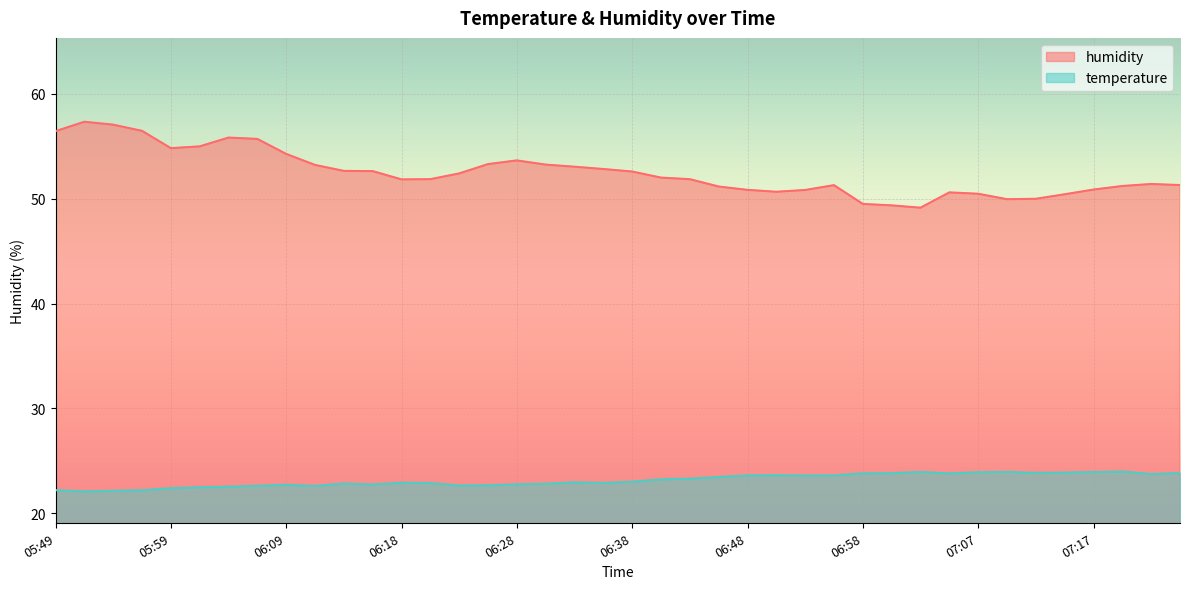

Reading left to right, what are all the values shown in this chart?

temperature: 05:49=22.2	05:52=22.1	05:54=22.1	05:56=22.2	05:59=22.4	06:01=22.5	06:04=22.5	06:06=22.6	06:09=22.7	06:11=22.6	06:13=22.8	06:16=22.8	06:18=22.9	06:21=22.9	06:23=22.6	06:26=22.7	06:28=22.8	06:30=22.8	06:33=22.9	06:35=22.9	06:38=23.0	06:40=23.2	06:43=23.3	06:46=23.5	06:48=23.6	06:50=23.6	06:53=23.6	06:55=23.6	06:58=23.8	07:00=23.8	07:03=23.9	07:05=23.8	07:07=23.9	07:10=23.9	07:12=23.9	07:15=23.9	07:17=23.9	07:20=24.0	07:22=23.7	07:24=23.8
humidity: 05:49=56.5	05:52=57.4	05:54=57.1	05:56=56.5	05:59=54.8	06:01=55.0	06:04=55.8	06:06=55.7	06:09=54.3	06:11=53.2	06:13=52.7	06:16=52.6	06:18=51.9	06:21=51.9	06:23=52.4	06:26=53.3	06:28=53.7	06:30=53.3	06:33=53.1	06:35=52.8	06:38=52.6	06:40=52.0	06:43=51.9	06:46=51.2	06:48=50.9	06:50=50.7	06:53=50.8	06:55=51.3	06:58=49.5	07:00=49.4	07:03=49.1	07:05=50.6	07:07=50.5	07:10=50.0	07:12=50.0	07:15=50.4	07:17=50.9	07:20=51.2	07:22=51.4	07:24=51.3